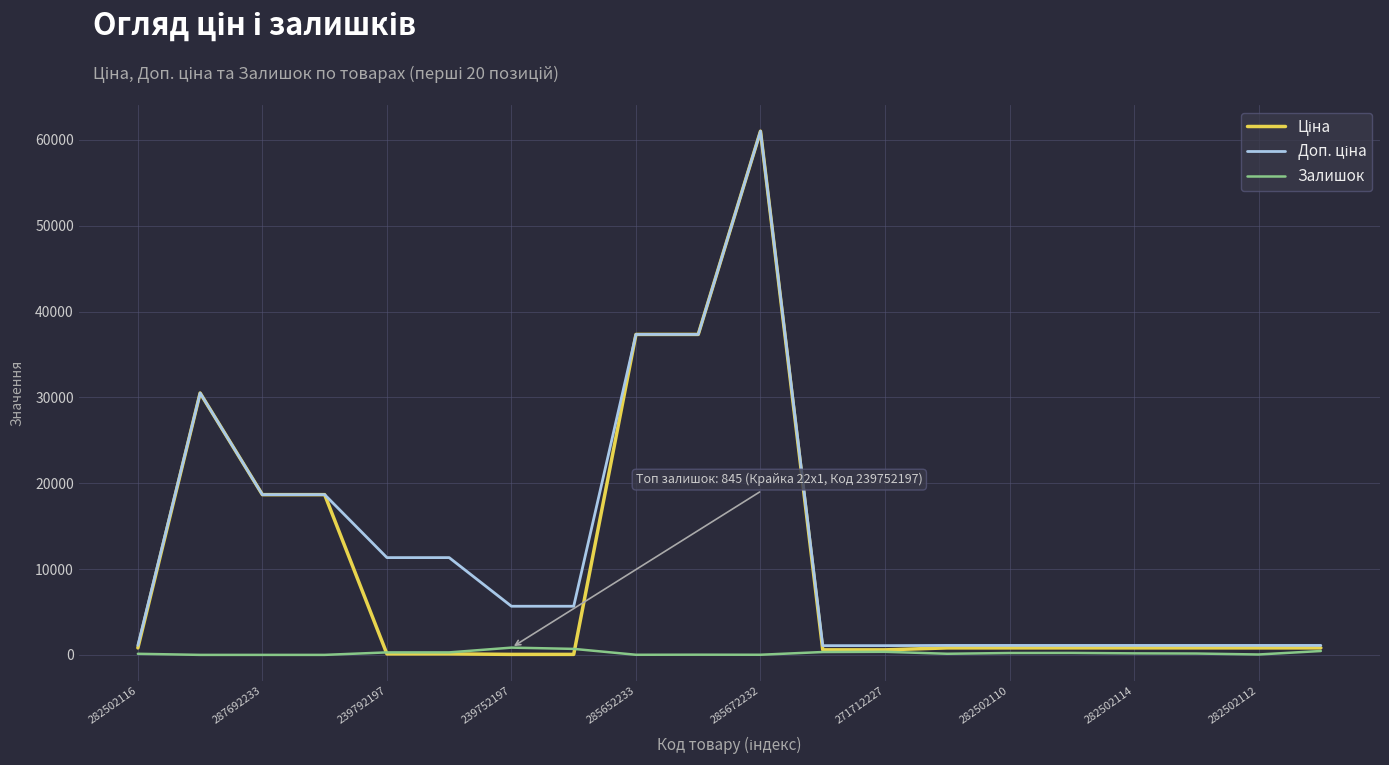

What is the maximum value shown in the chart?

61024.7